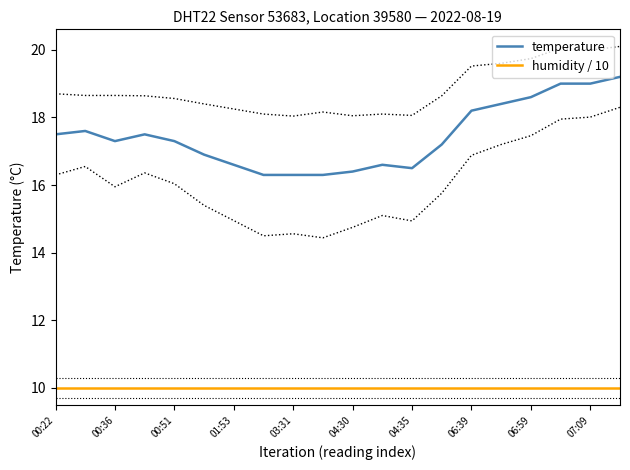

What is the value of the 10th point from the left?

16.3